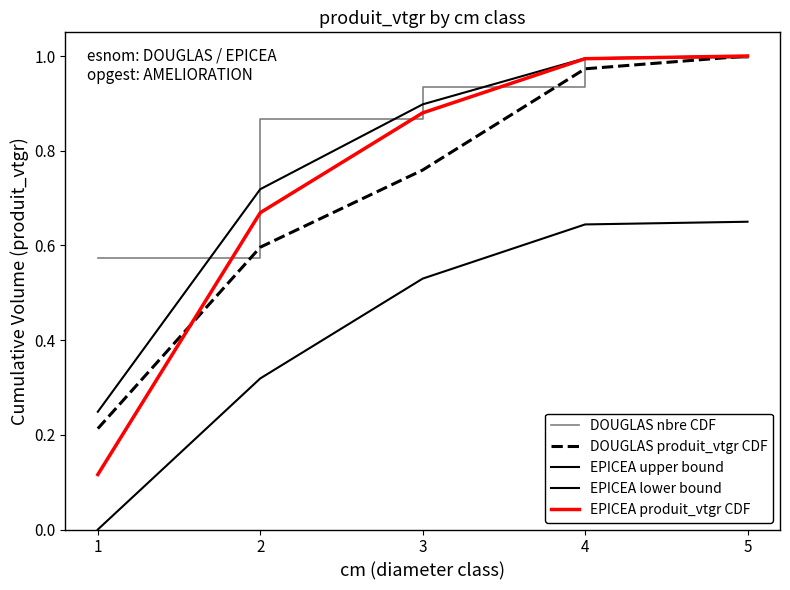

What is the value of the EPICEA lower bound point at the 2nd from the left?

0.3